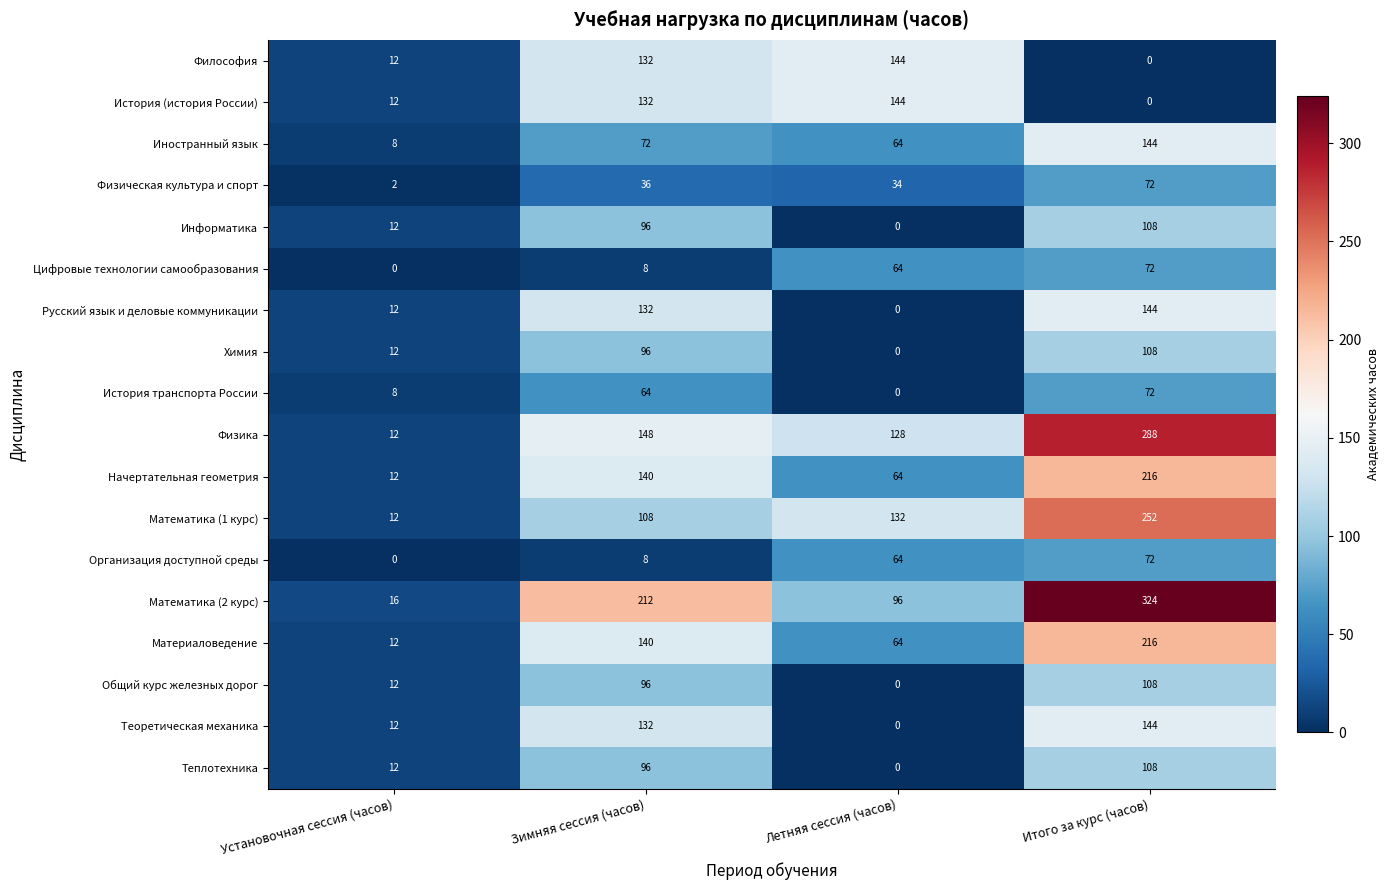

True or false: Общий курс железных дорог has a value of 17 at Установочная сессия (часов).

False